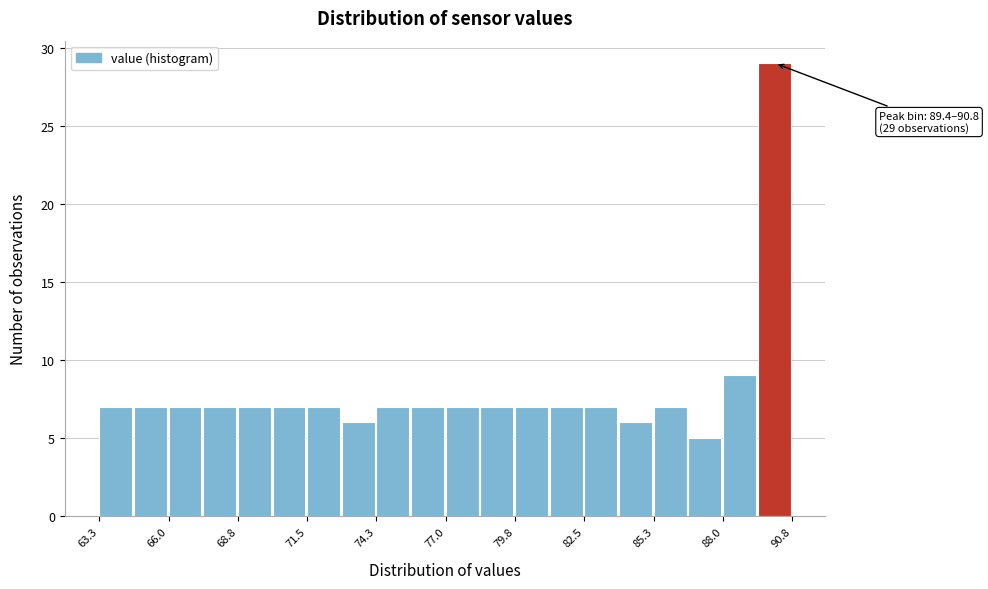

Around what value on the x-axis is the tallest bar? Give the approximate position of its centre, as read against the axis.

90.0